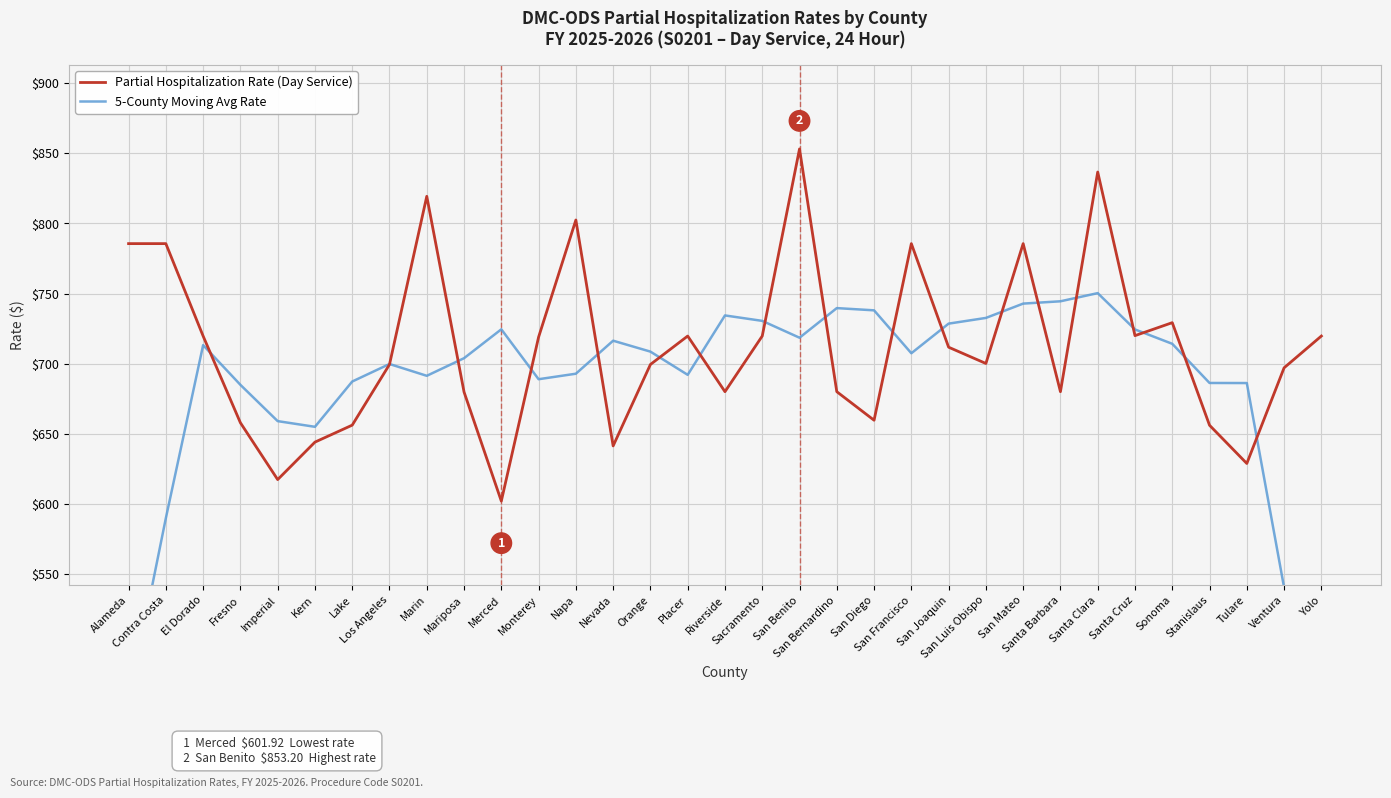

What is the smallest value displayed?

409.1